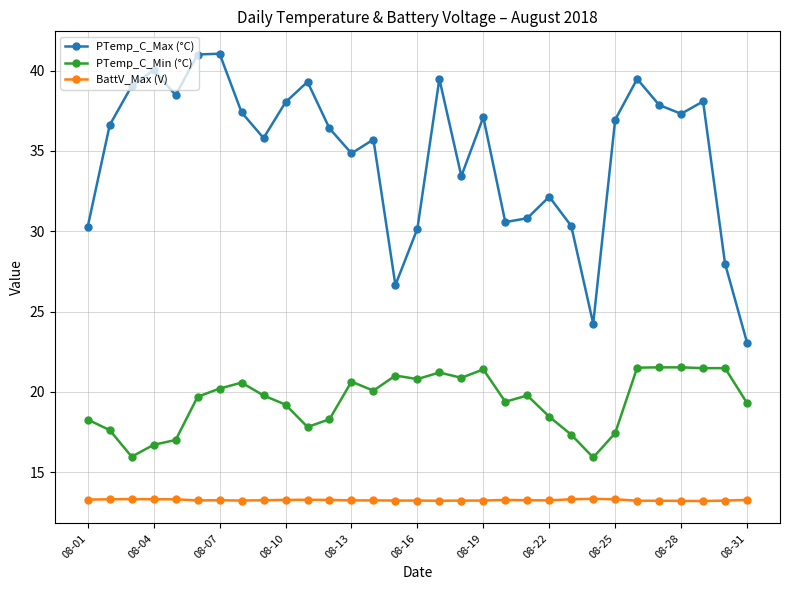

List the series in order of their peak value, highest first.

PTemp_C_Max (°C), PTemp_C_Min (°C), BattV_Max (V)